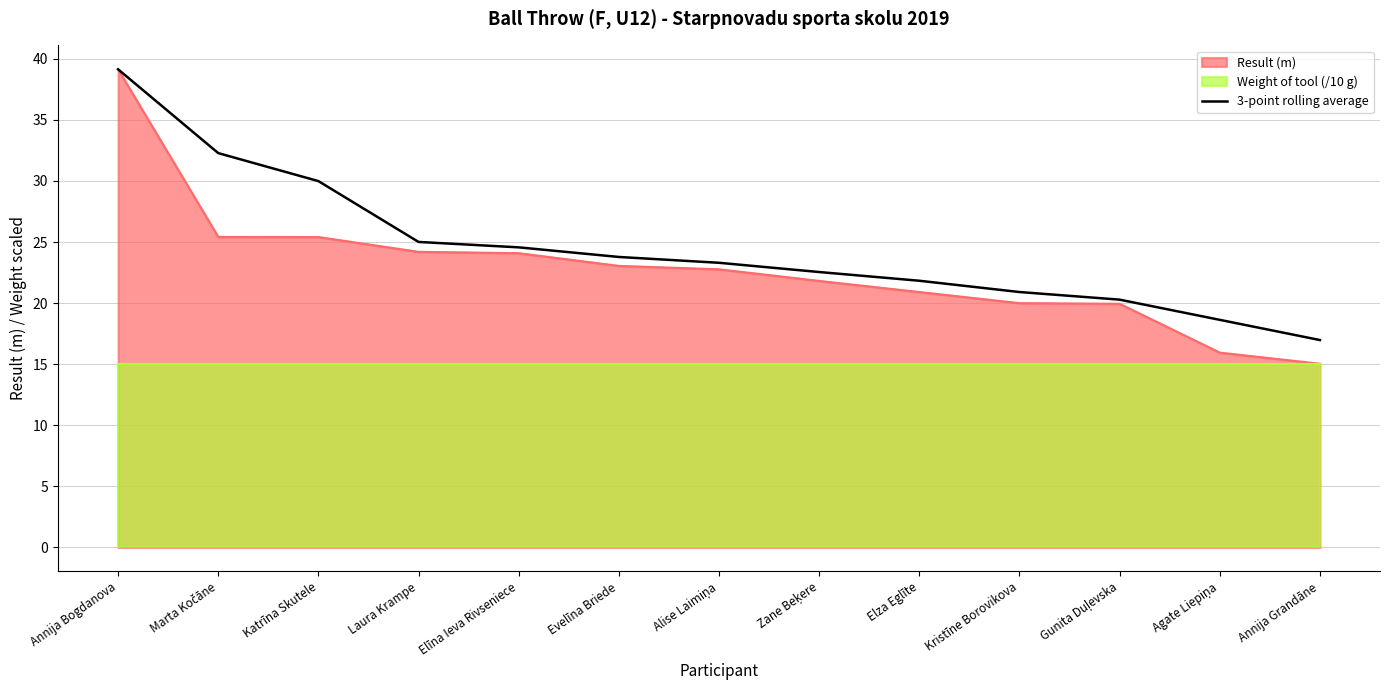

True or false: Result (m) has a value of 20.9 at Elza Eglīte.

True